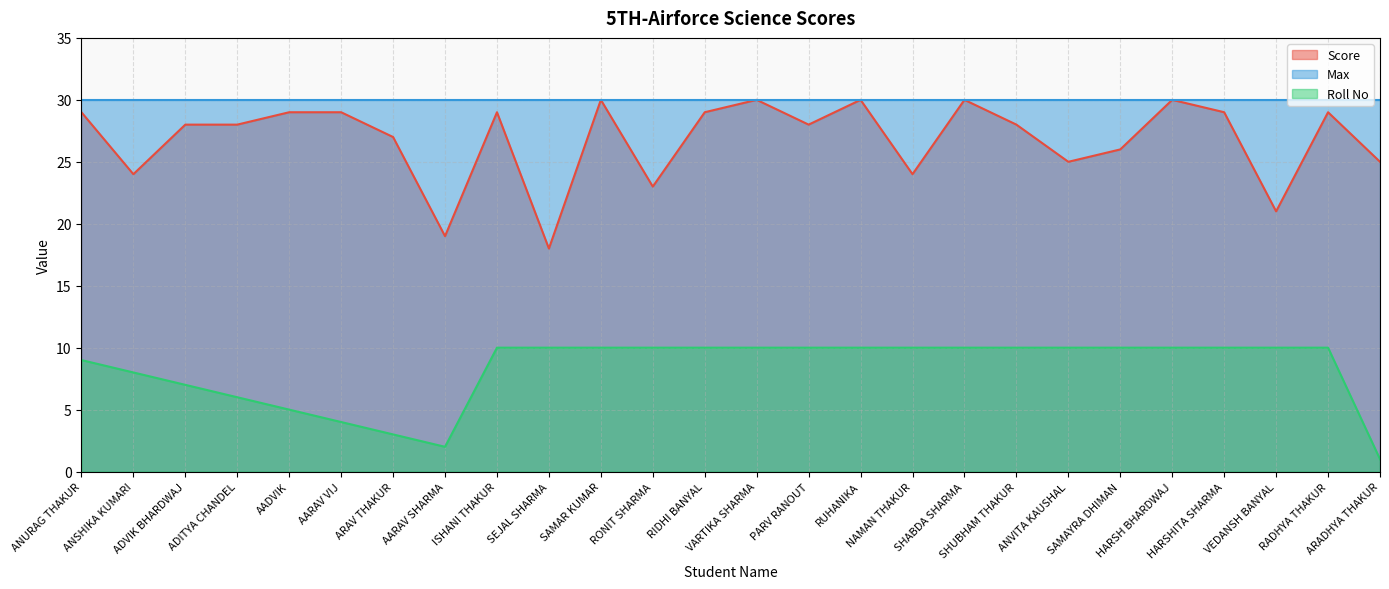

Rank the series at AARAV VIJ from highest to lowest value.

Max, Score, Roll No